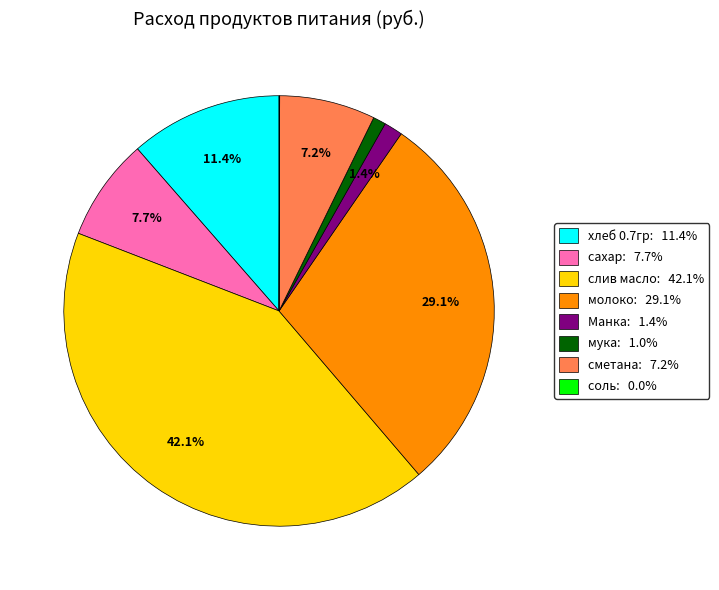

What portion of the pie excludes Манка: 1.4%?

98.6%